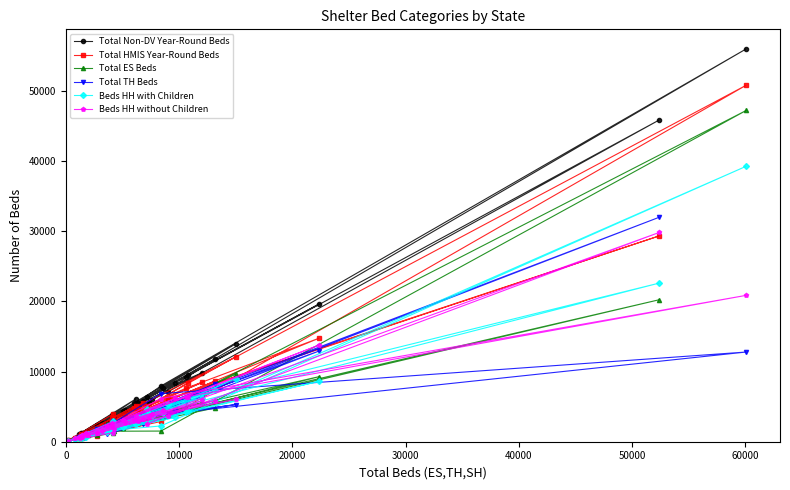

Which series has the widest spread of values?

Total Non-DV Year-Round Beds